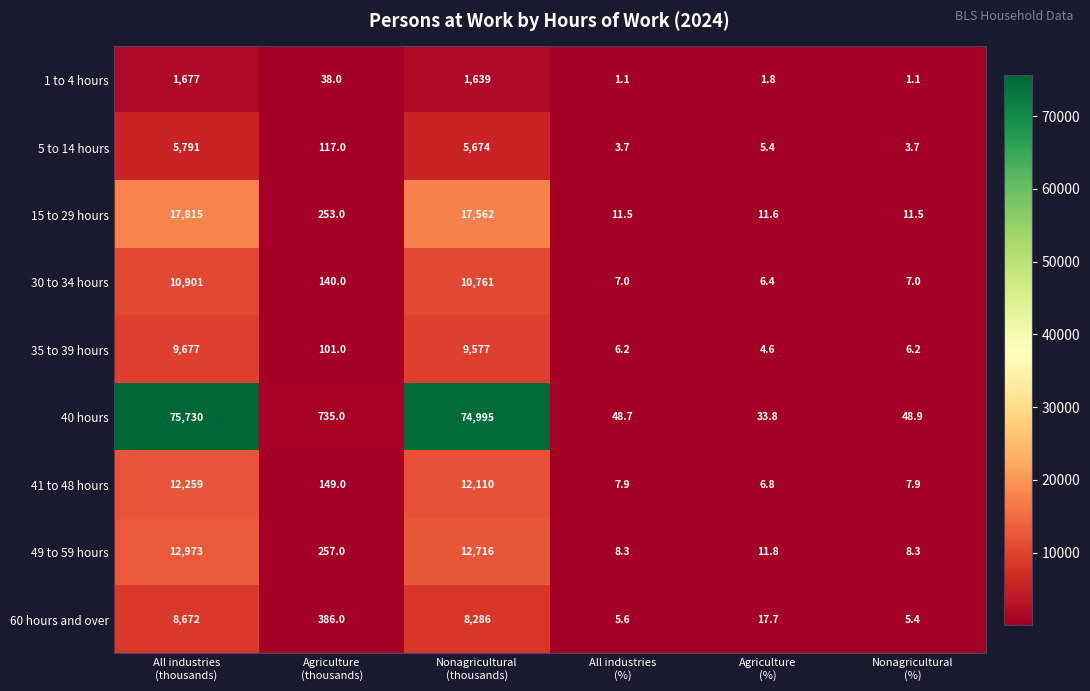

What is the lowest value of the 49 to 59 hours series?

8.3